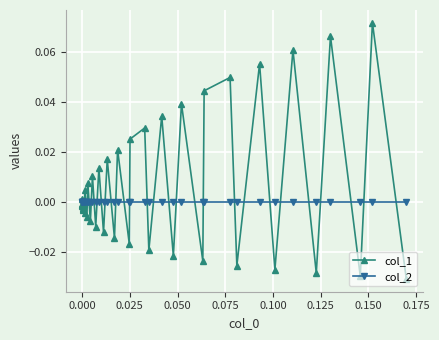

What is the sum of all col_1 values?

0.3